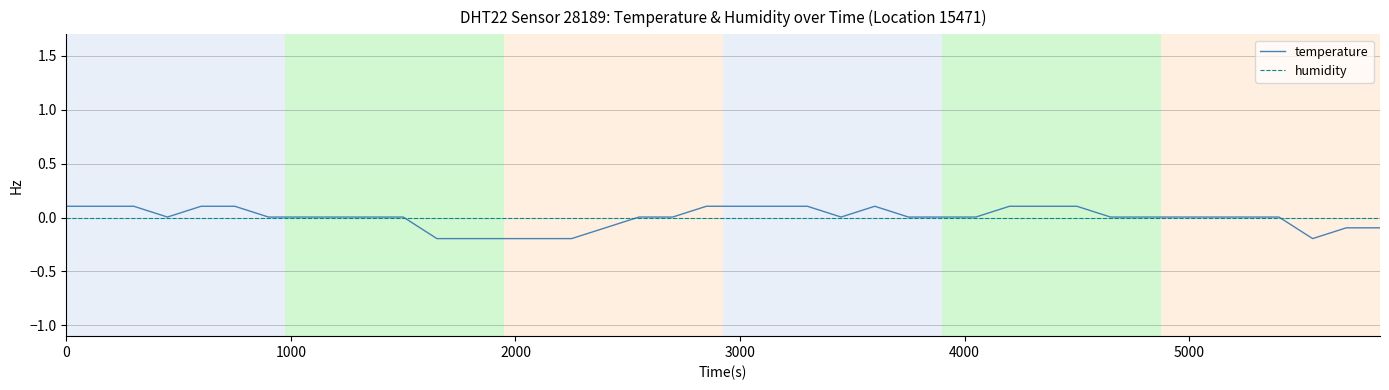

Which series has the widest spread of values?

temperature